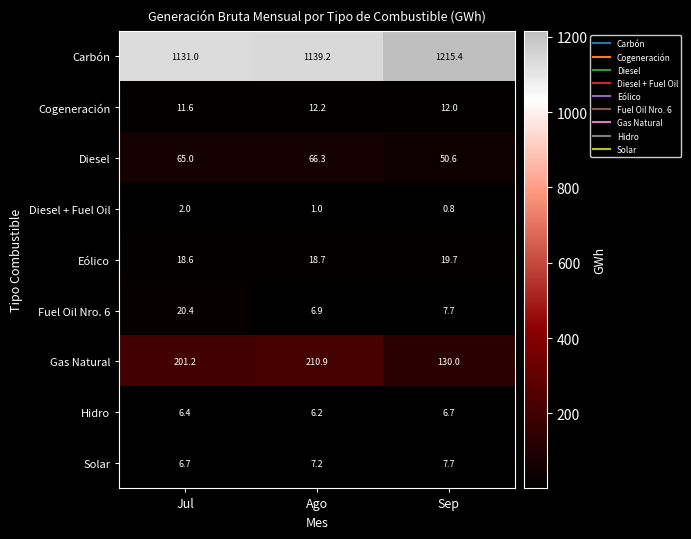

Which category has the highest value across all series?

Sep